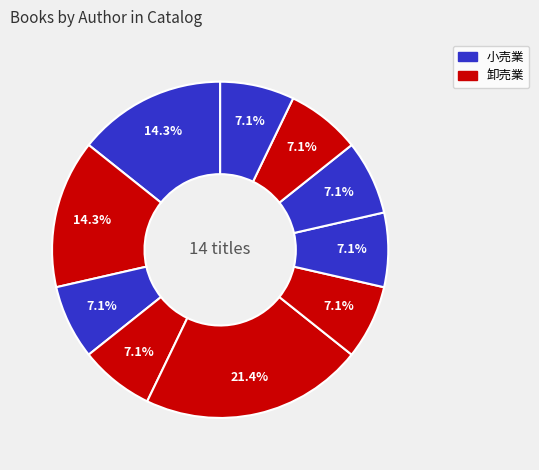

How many segments does this pie chart have?

10